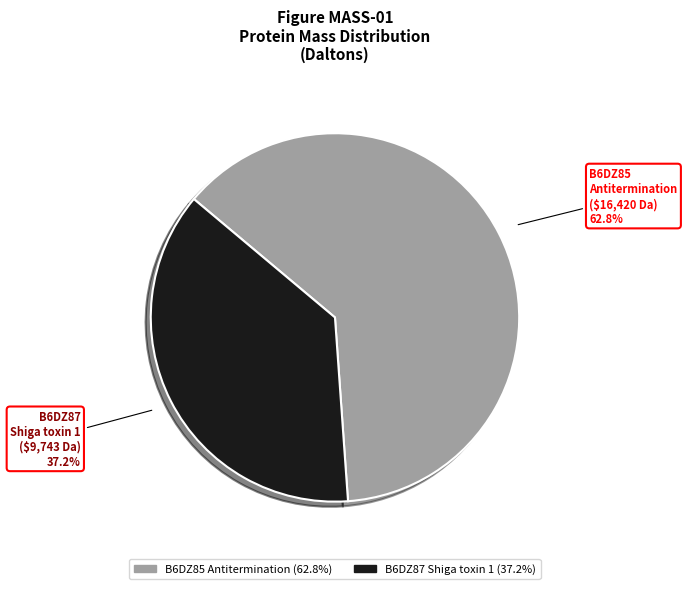

How many slices are in this pie chart?

2